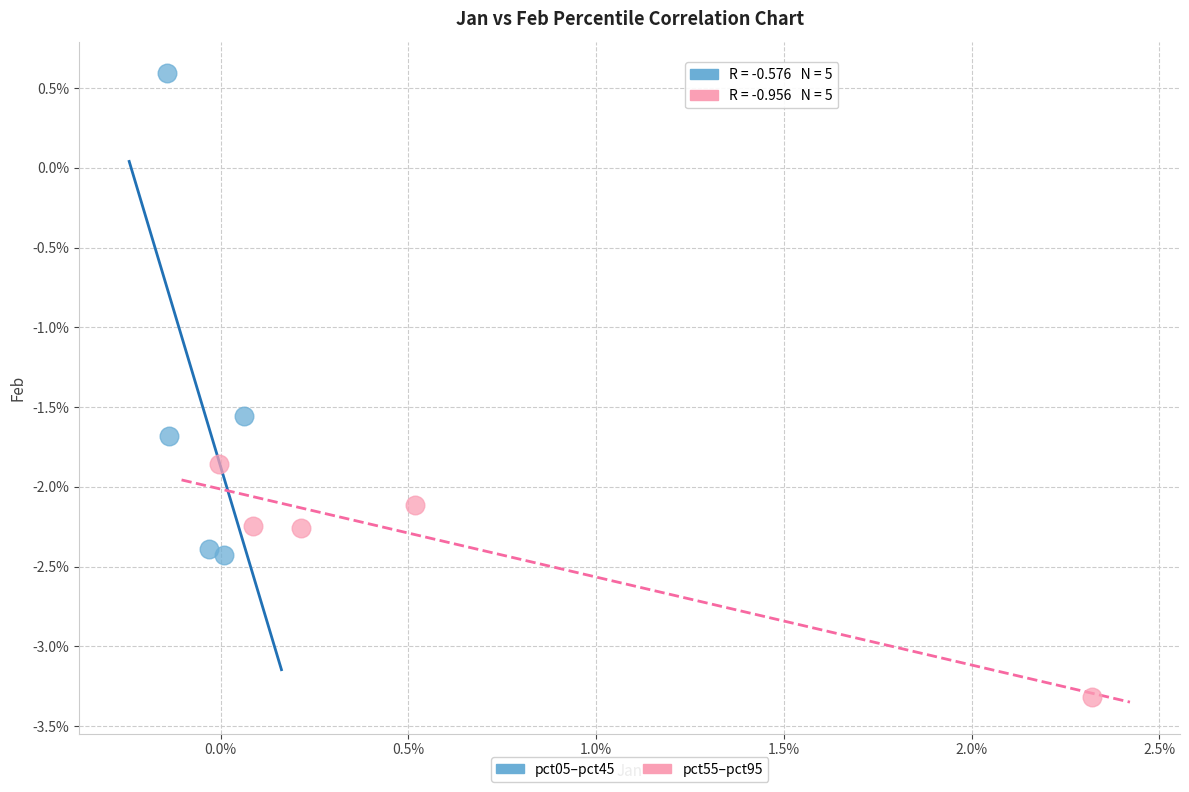

What are all the series names shown in the legend?

pct05–pct45, pct55–pct95